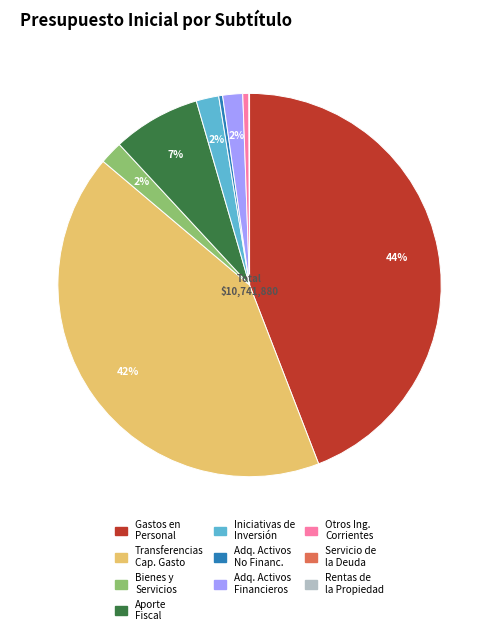

To the nearest percent, what is the difference between the largest and smallest slice percentages?

44%